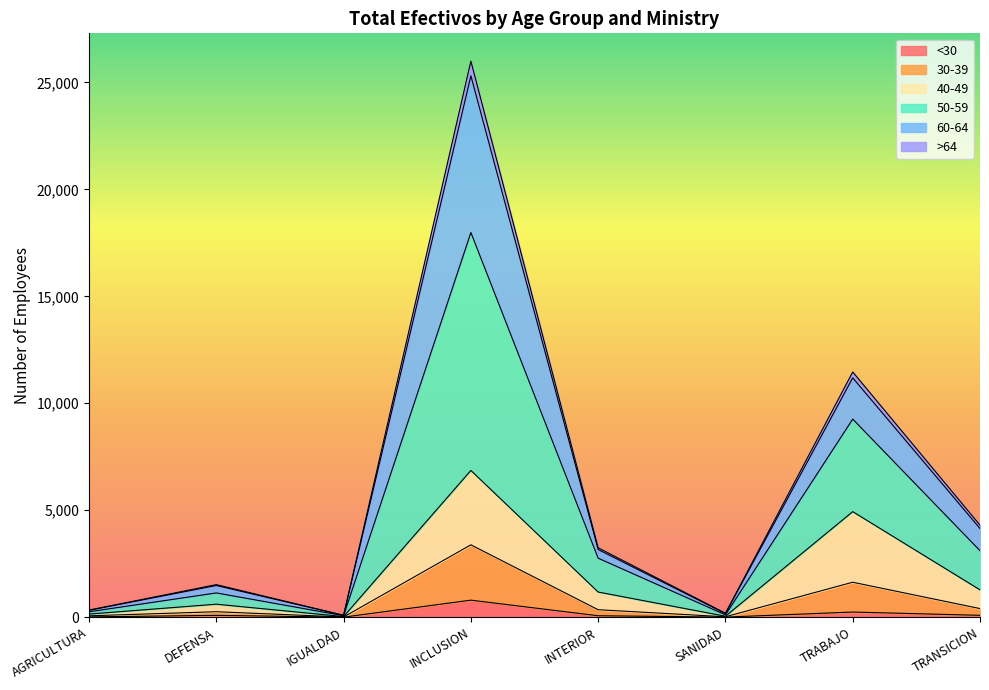

What is the label of the 5th point from the left?

INTERIOR